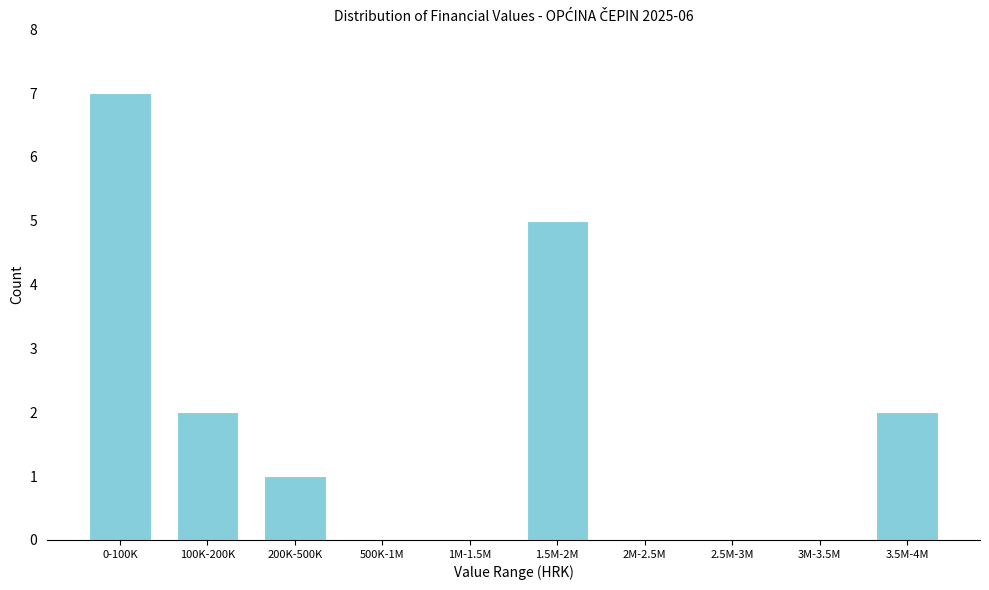

Reading left to right, list all the values displayed in this chart.

0-100K=7	100K-200K=2	200K-500K=1	500K-1M=0	1M-1.5M=0	1.5M-2M=5	2M-2.5M=0	2.5M-3M=0	3M-3.5M=0	3.5M-4M=2